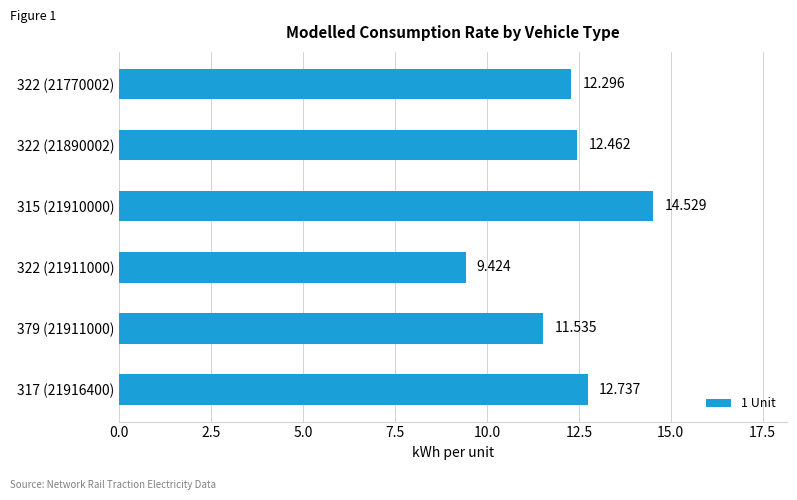

At which label is the value closest to 11?

379 (21911000)